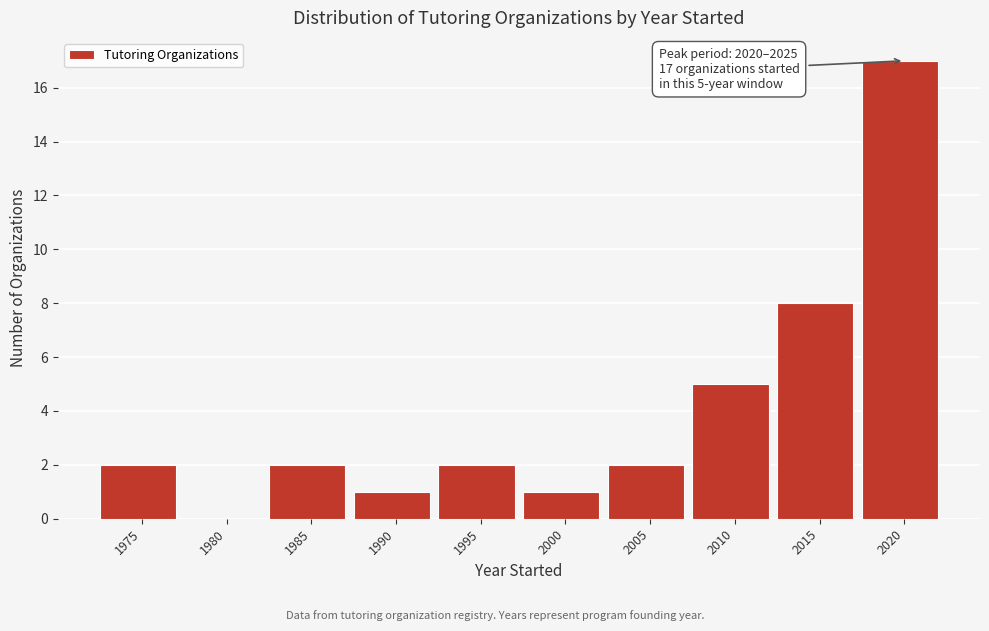

Reading left to right, what are all the values shown in this chart?

1975=2	1980=0	1985=2	1990=1	1995=2	2000=1	2005=2	2010=5	2015=8	2020=17